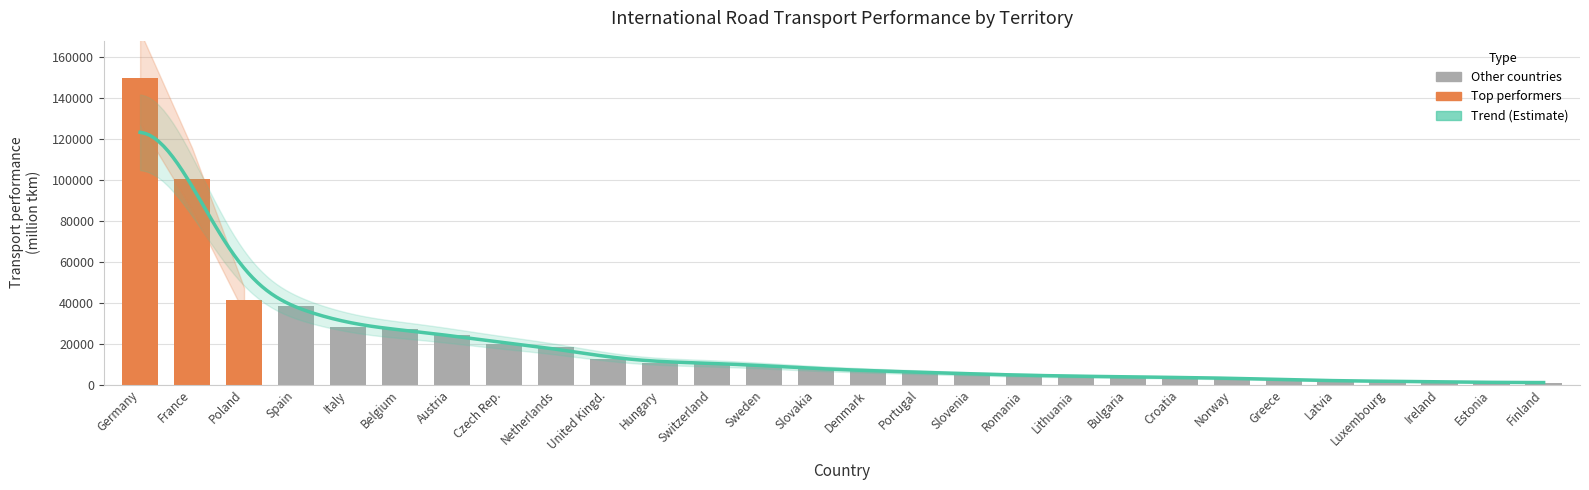

What is the sum of the values at Sweden and Slovenia?

14550.3